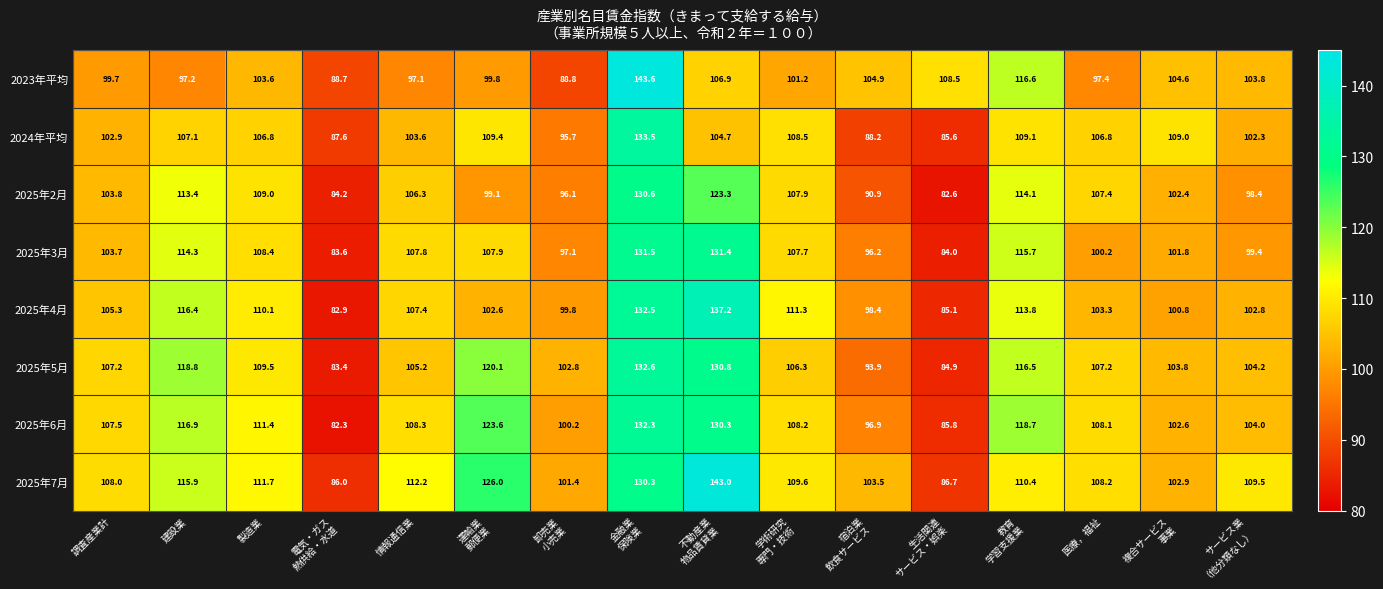

What is the spread (max minus min) of values at 製造業?

8.1